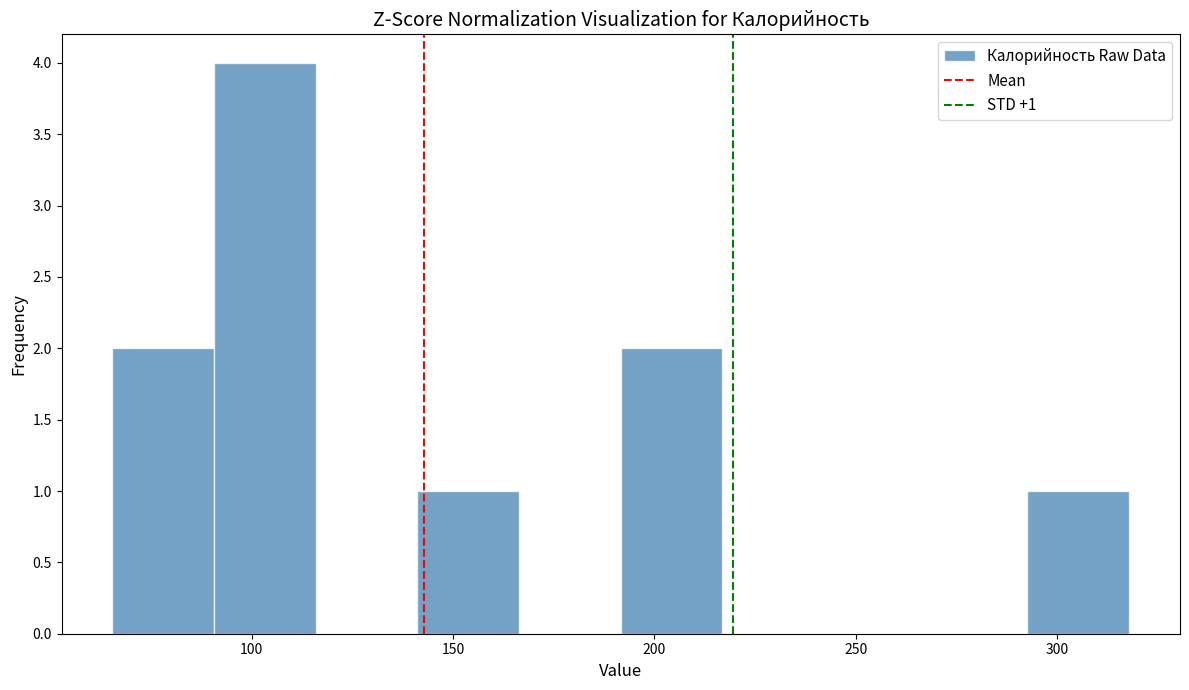

Over which range of the x-axis is the bar tallest?

90 to 115